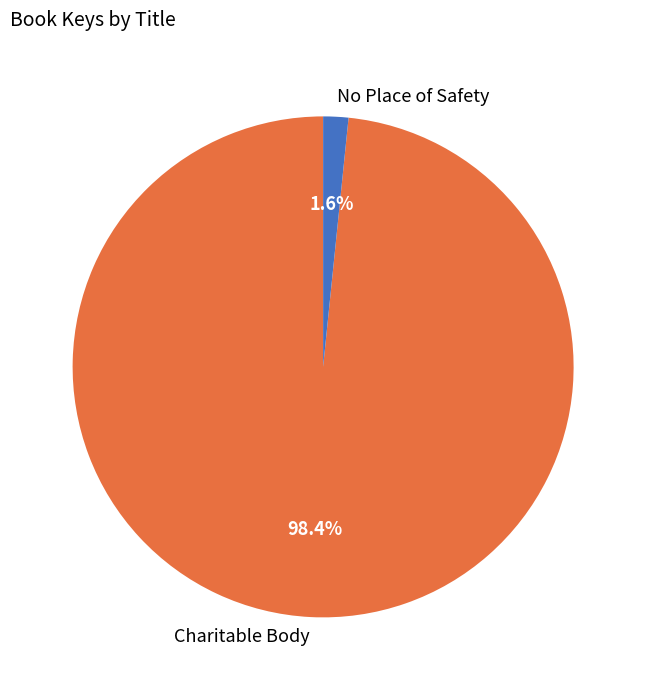

Is there any slice that represents more than half of the pie?

Yes